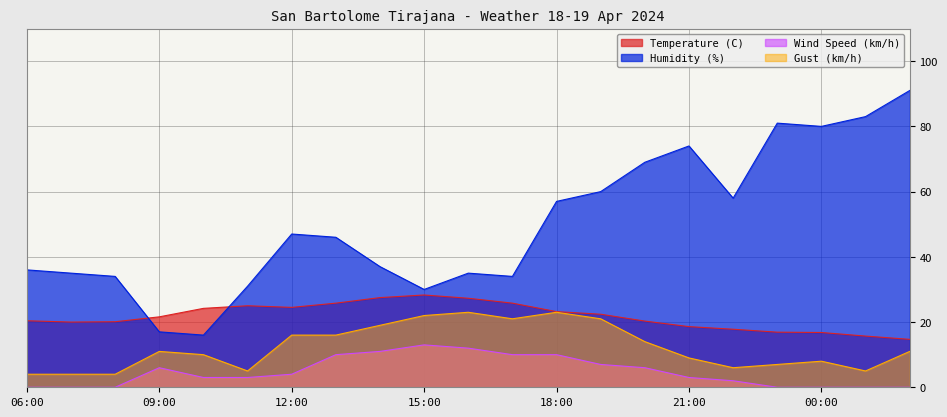

What position from the right is 16:00?

11